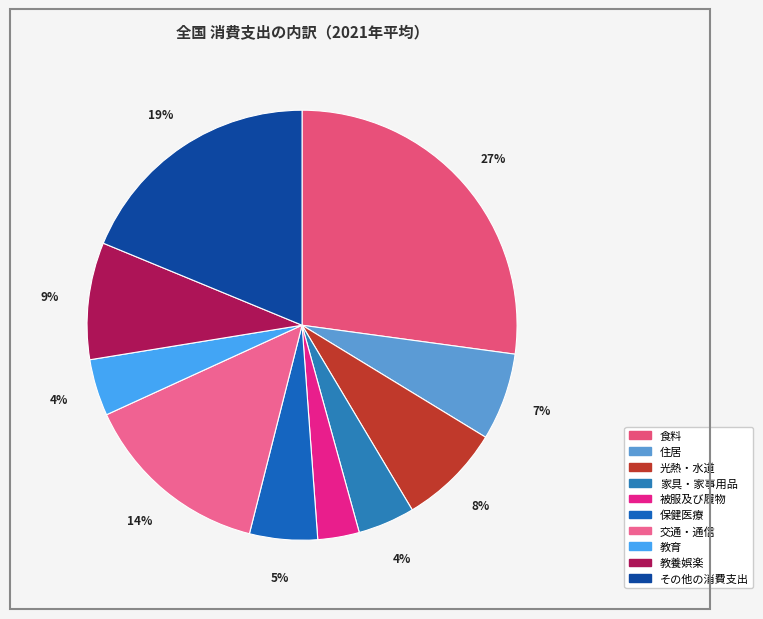

Is the sum of 食料 and 教育 greater than half?

No